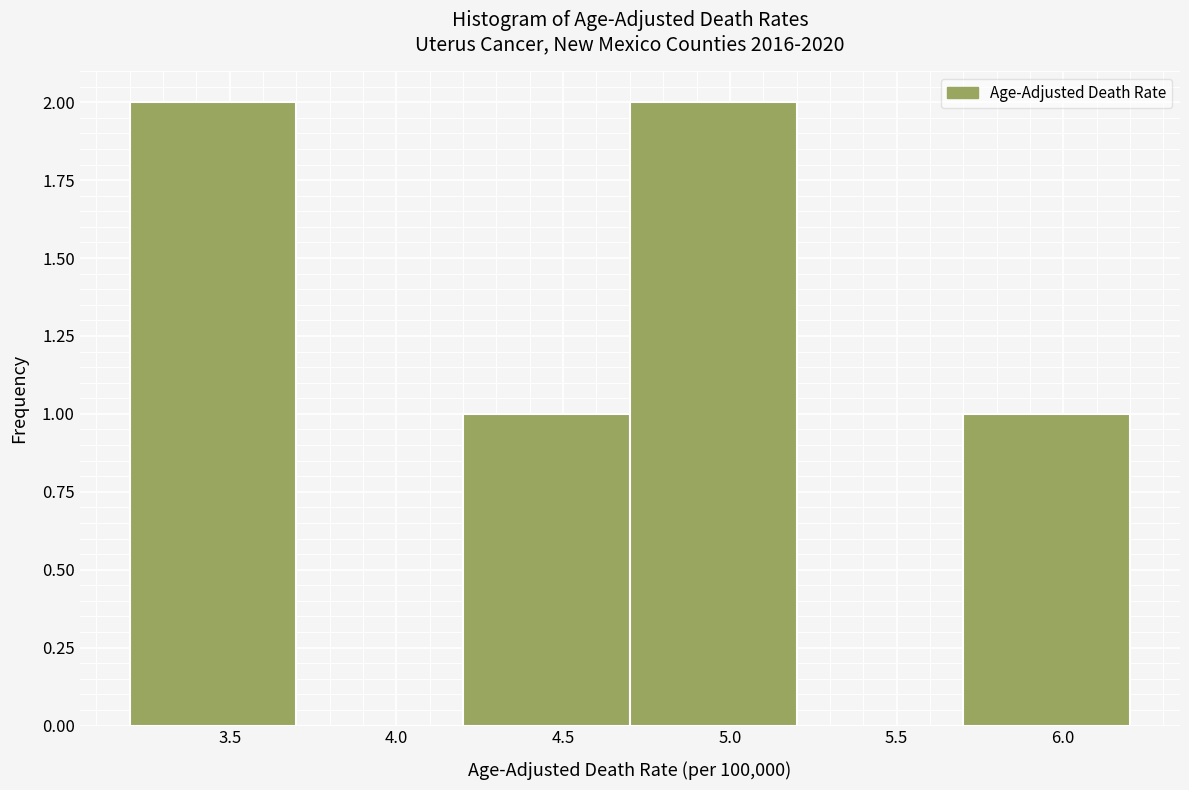

What is the height of the bar covering 3.2 to 3.7 on the x-axis? The values are not printed on the chart, so give them approximately, as read against the axis.

2